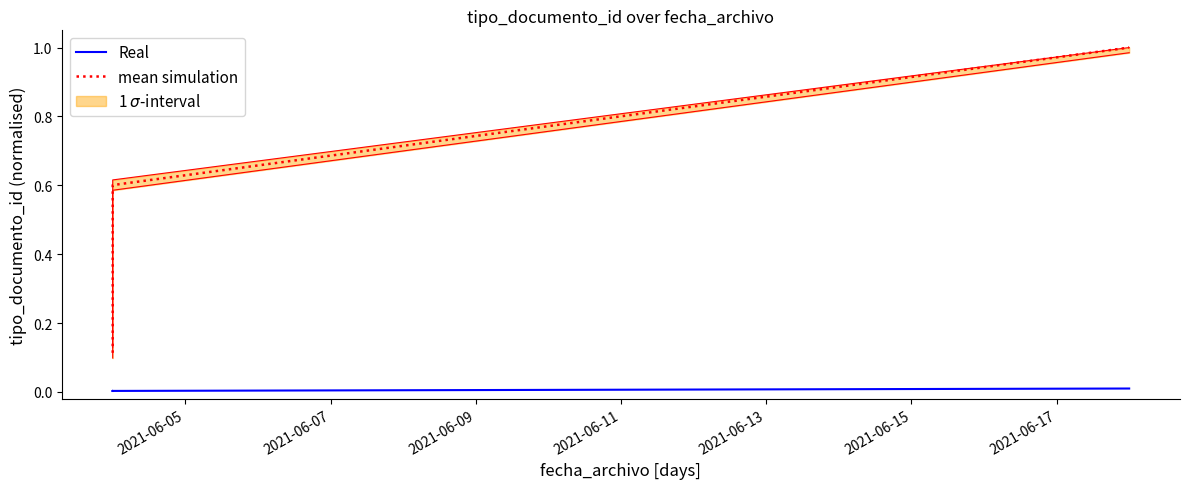

Between 2021-06-11 and 2021-06-15, which is larger?

2021-06-15